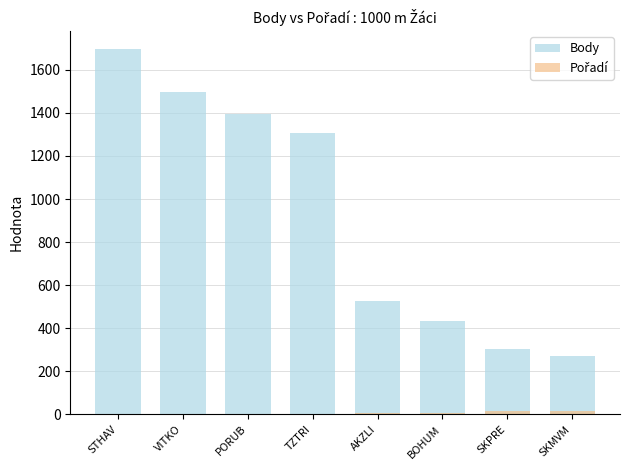

Which has a higher value, AKZLI or TZTRI?

TZTRI